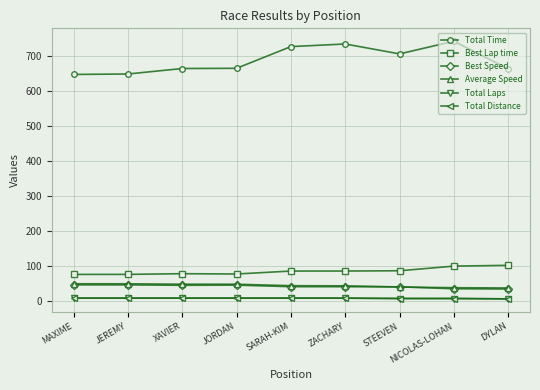

True or false: Total Laps has a value of 9.0 at XAVIER.

True